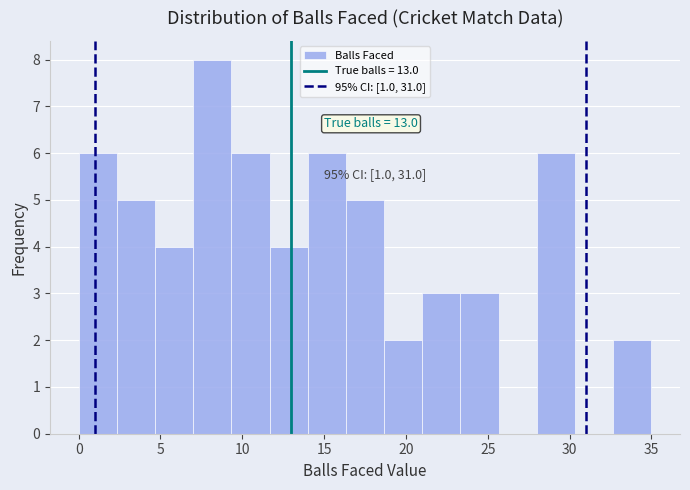

Over which range of the x-axis is the bar tallest?

7.0 to 9.5